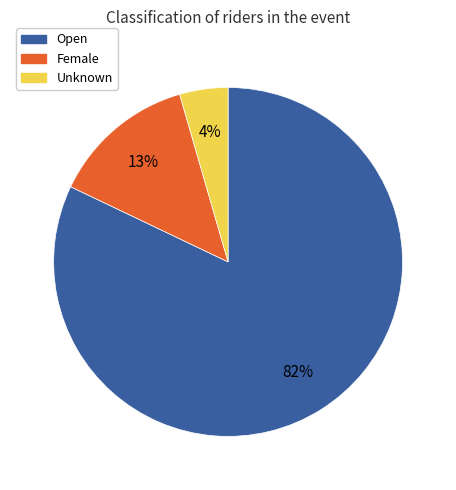

What is the largest slice in the pie chart?

Open